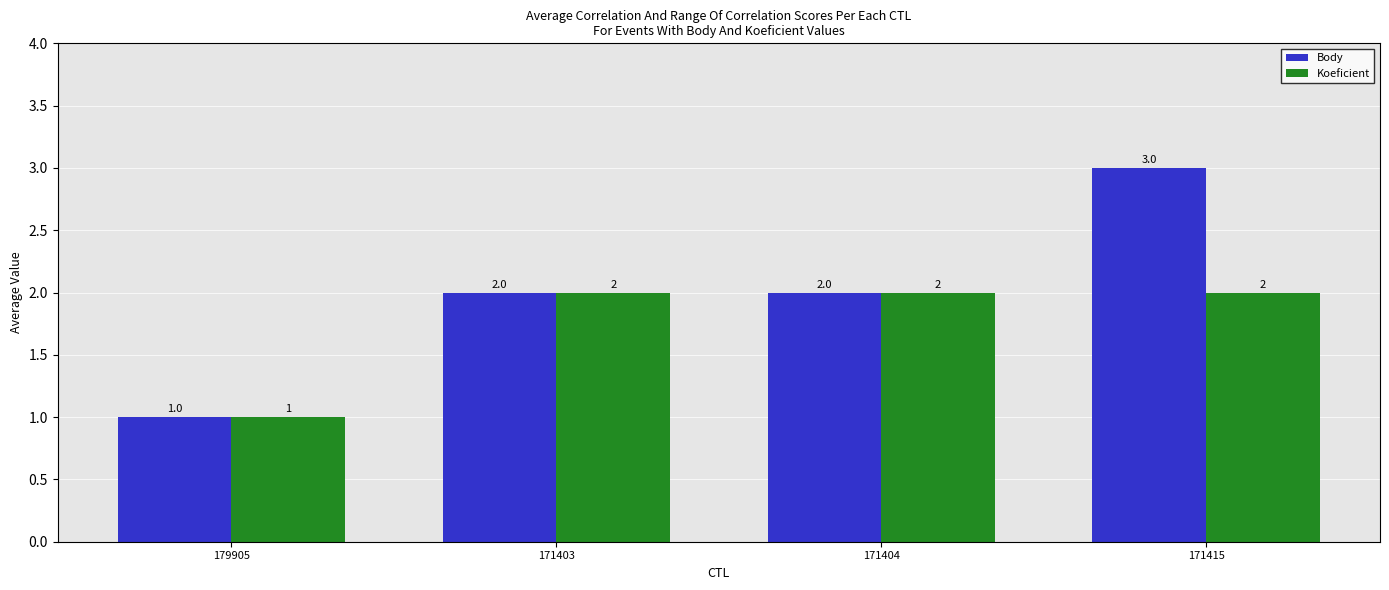

The value of Koeficient at 171415 is 2. True or false?

True